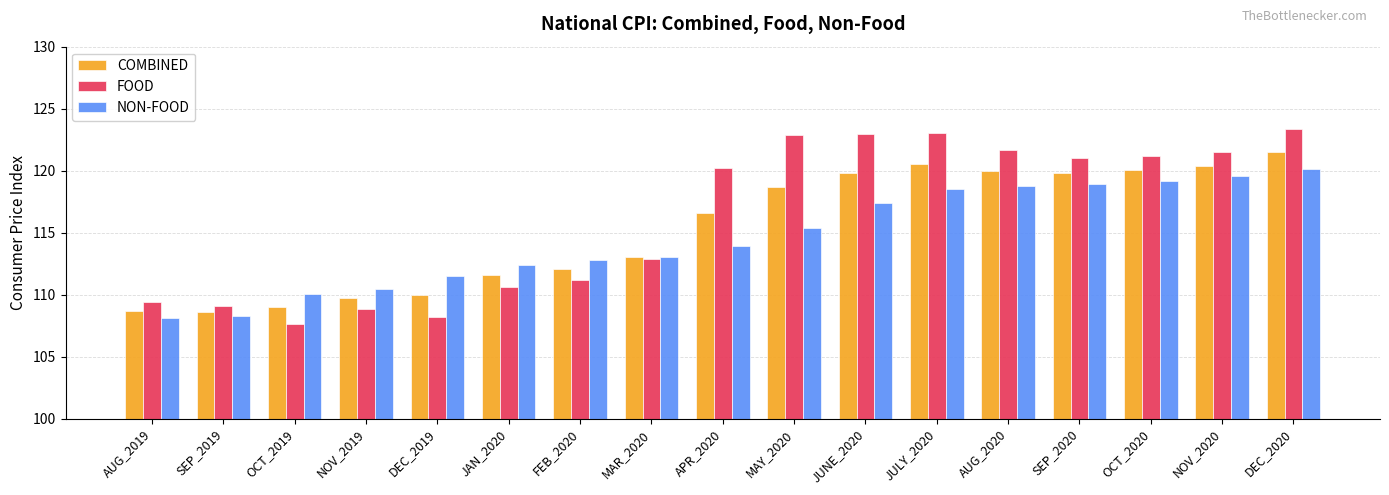

At which category does the chart reach its minimum across all series?

OCT_2019